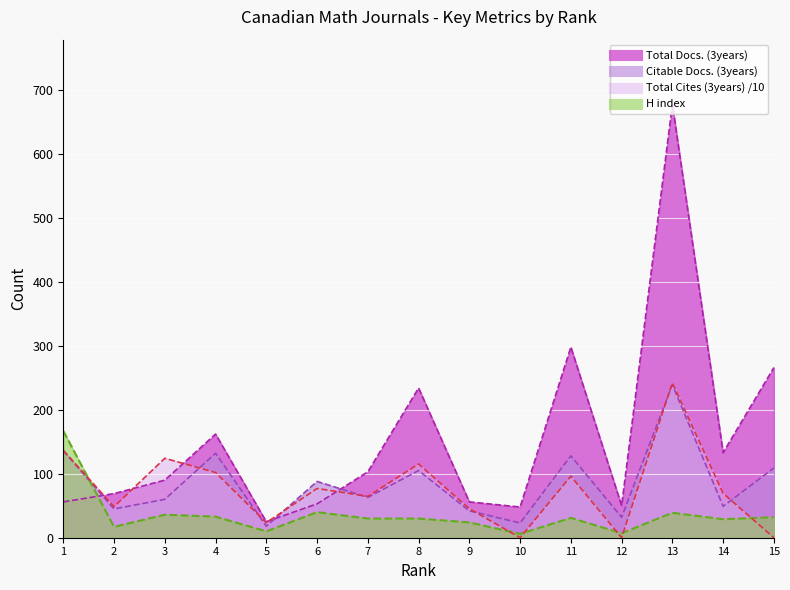

List the labels in order of Total Cites (3years) value, smallest first.

10, 12, 15, 5, 9, 2, 7, 14, 6, 11, 4, 8, 3, 1, 13